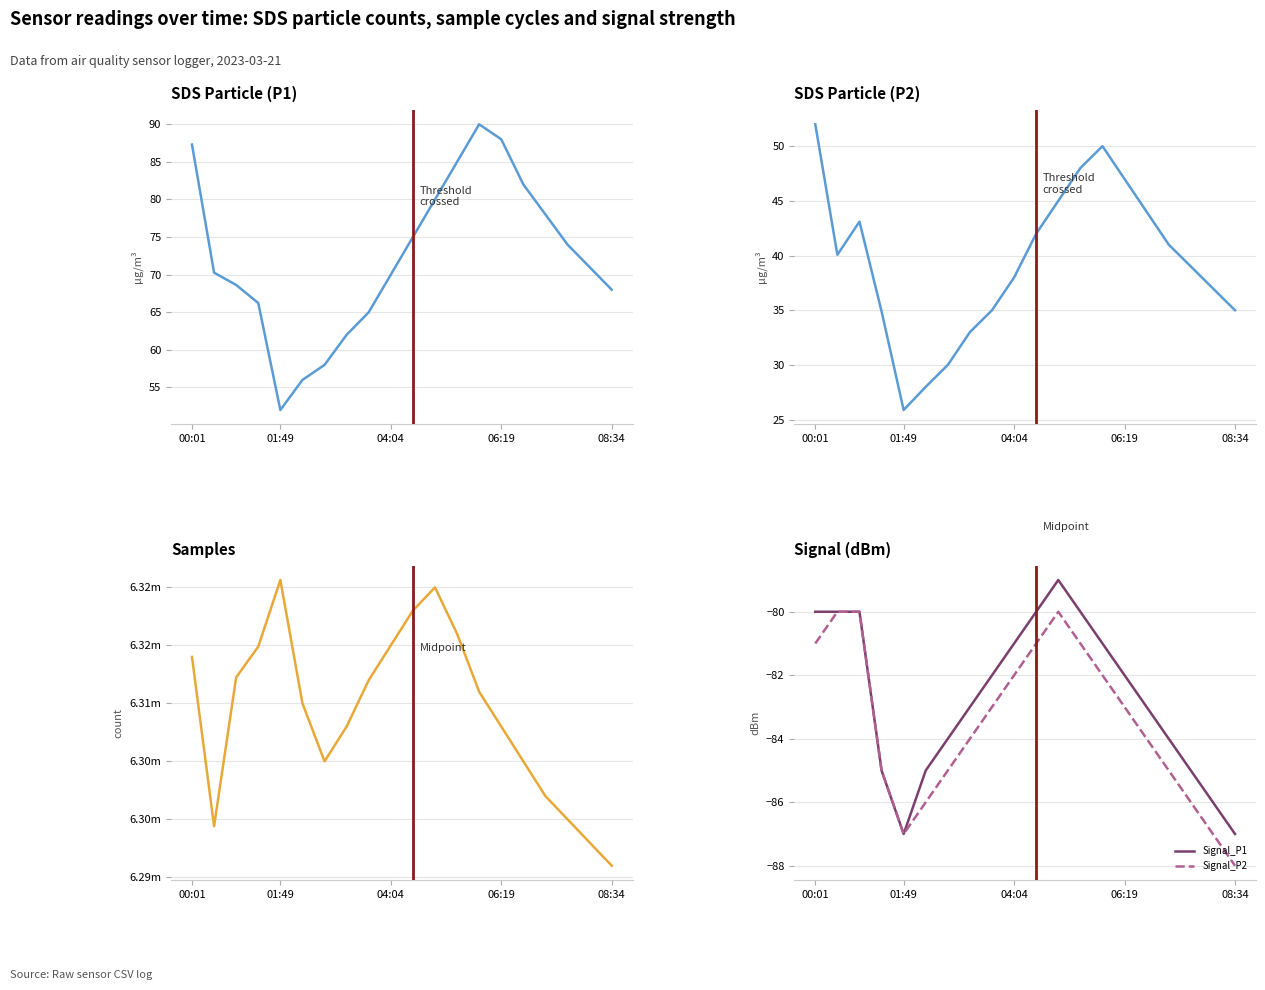

Is the value of Signal_P2 at 12 greater than the value of SDS_P1 at 13?

No